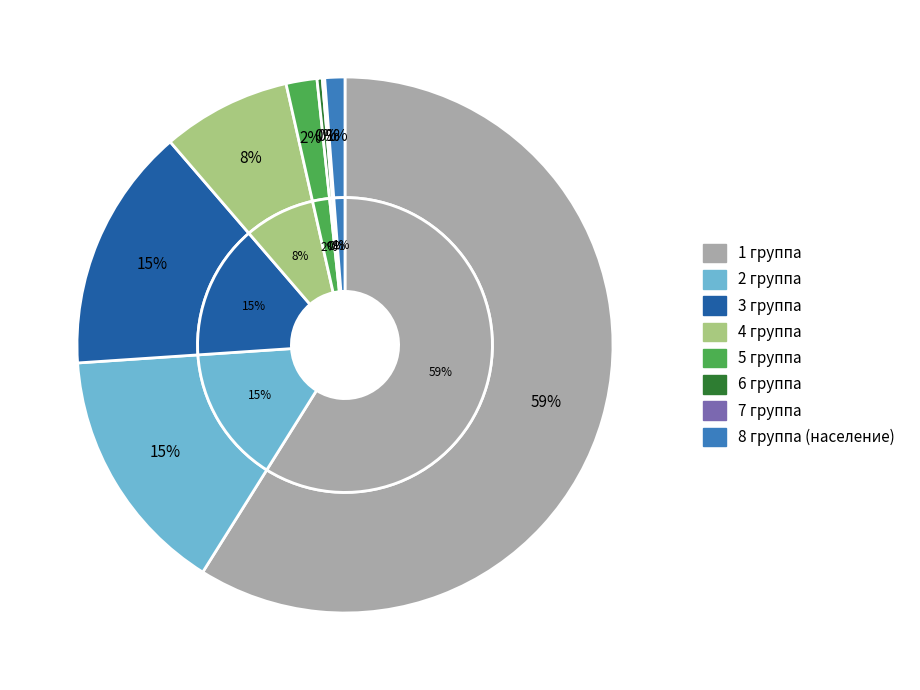

True or false: 4 группа accounts for 21% of the total.

False